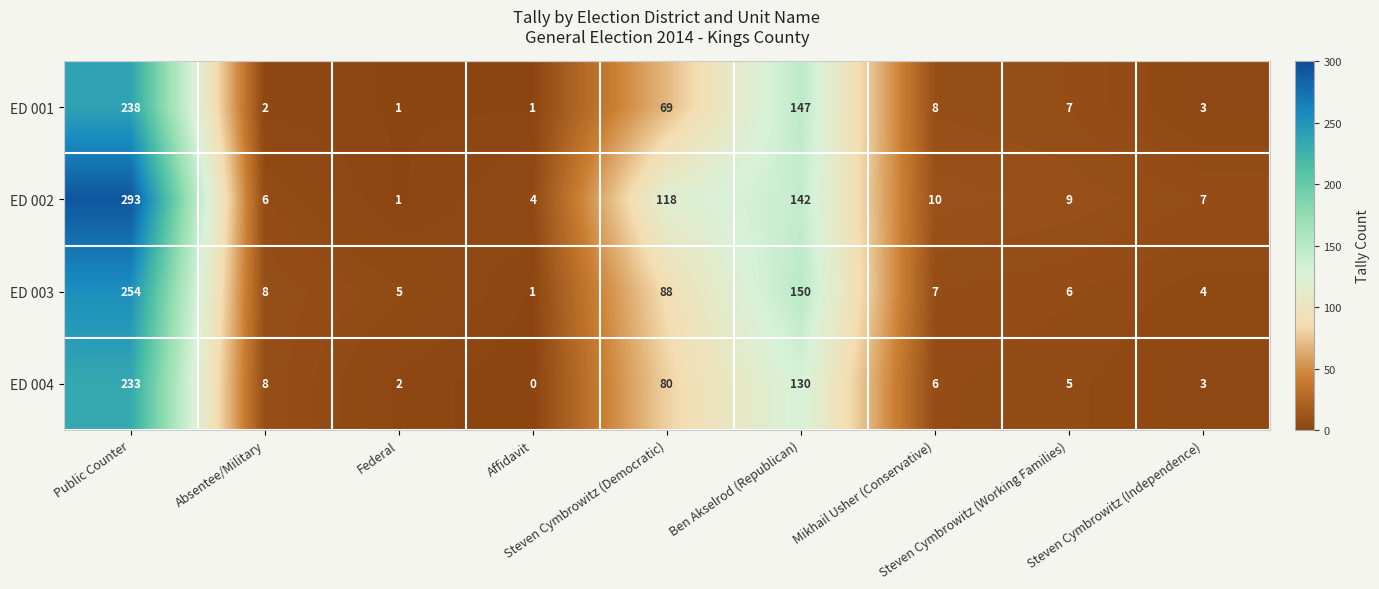

Which series has the largest range (max minus min)?

ED 002